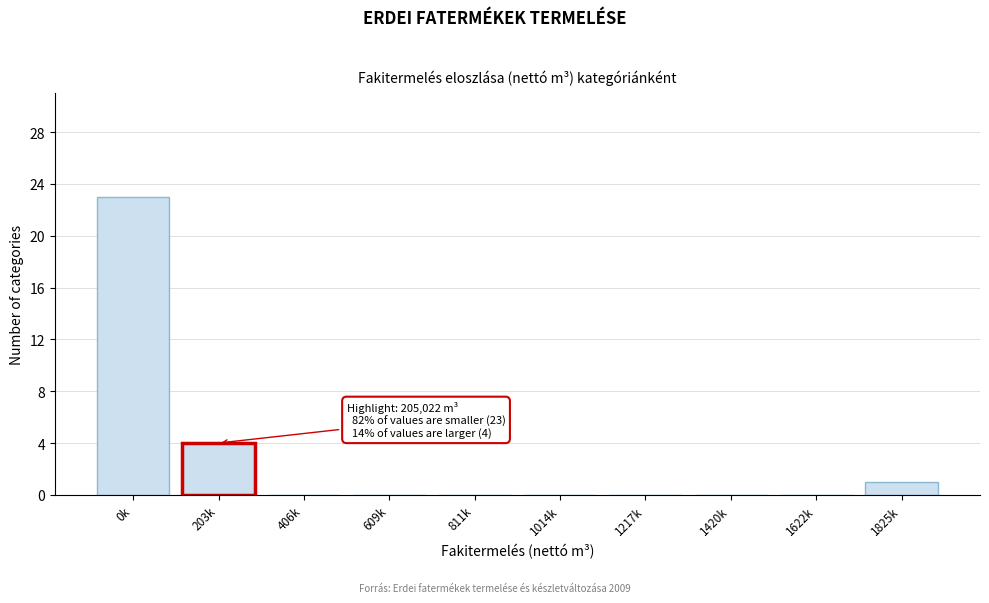

Reading left to right, list all the values displayed in this chart.

0k=23	203k=4	406k=0	609k=0	811k=0	1014k=0	1217k=0	1420k=0	1622k=0	1825k=1